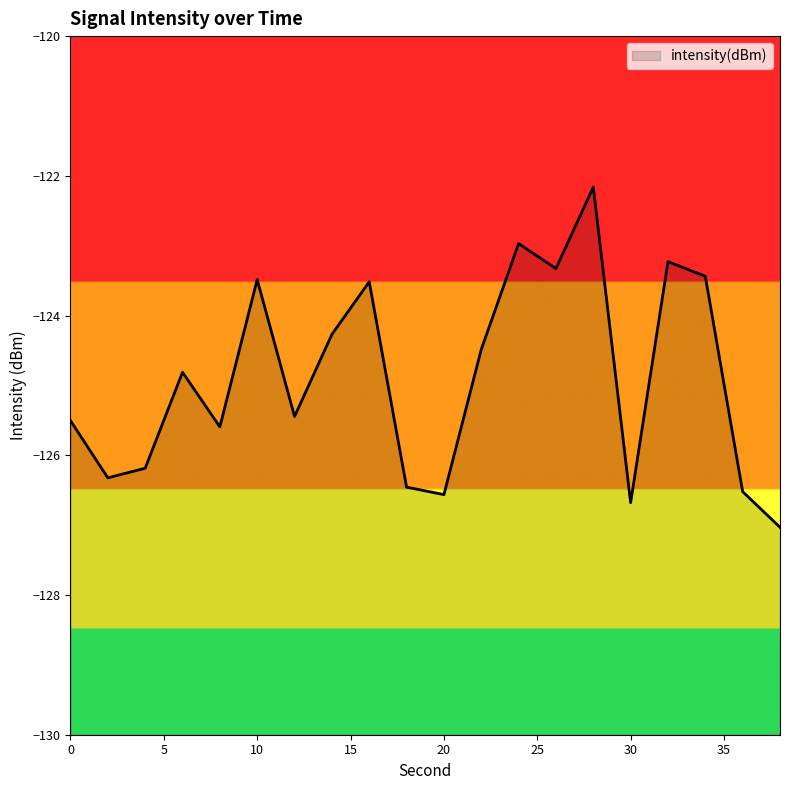

List the labels in order of value, smallest first.

38, 30, 20, 36, 18, 2, 4, 8, 0, 12, 6, 22, 14, 16, 10, 34, 26, 32, 24, 28